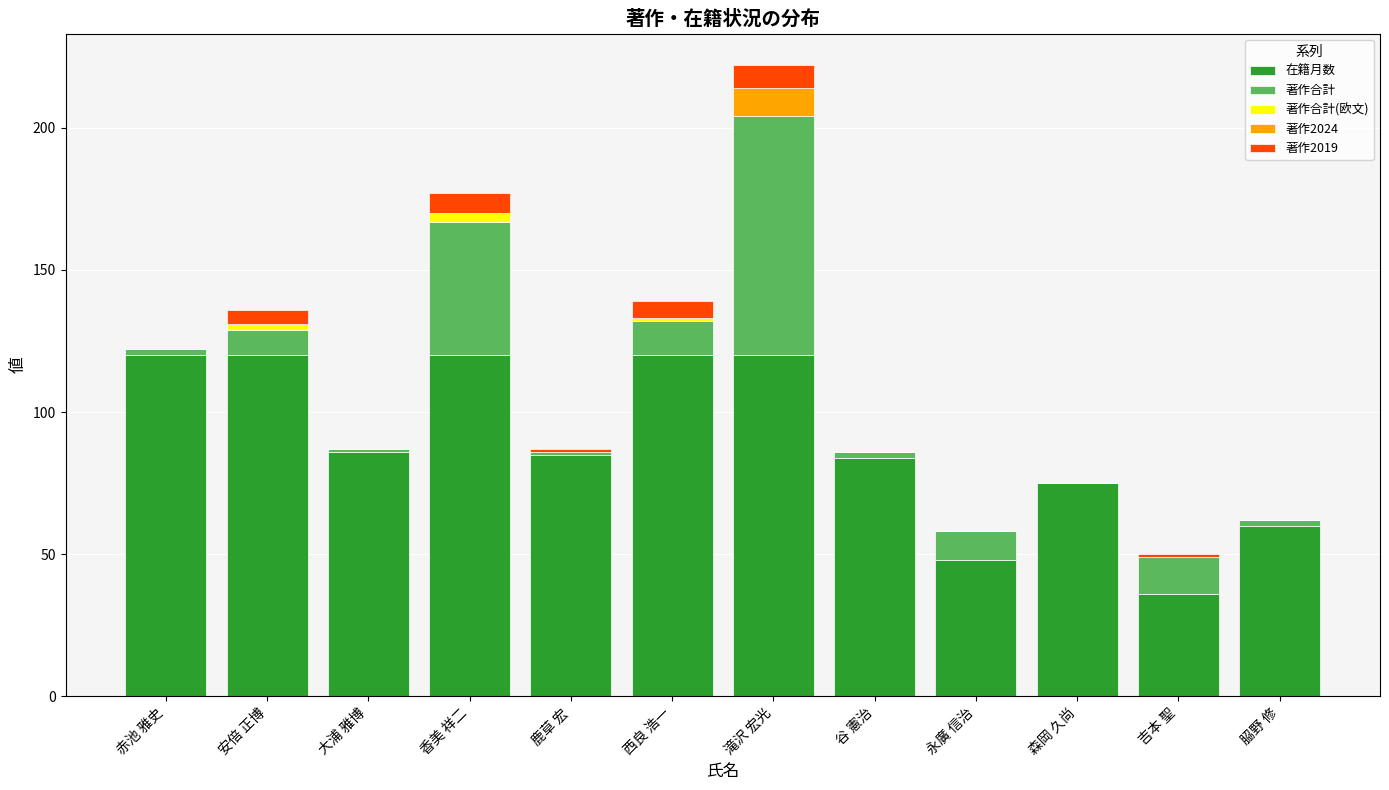

What is the maximum value for 在籍月数?

120